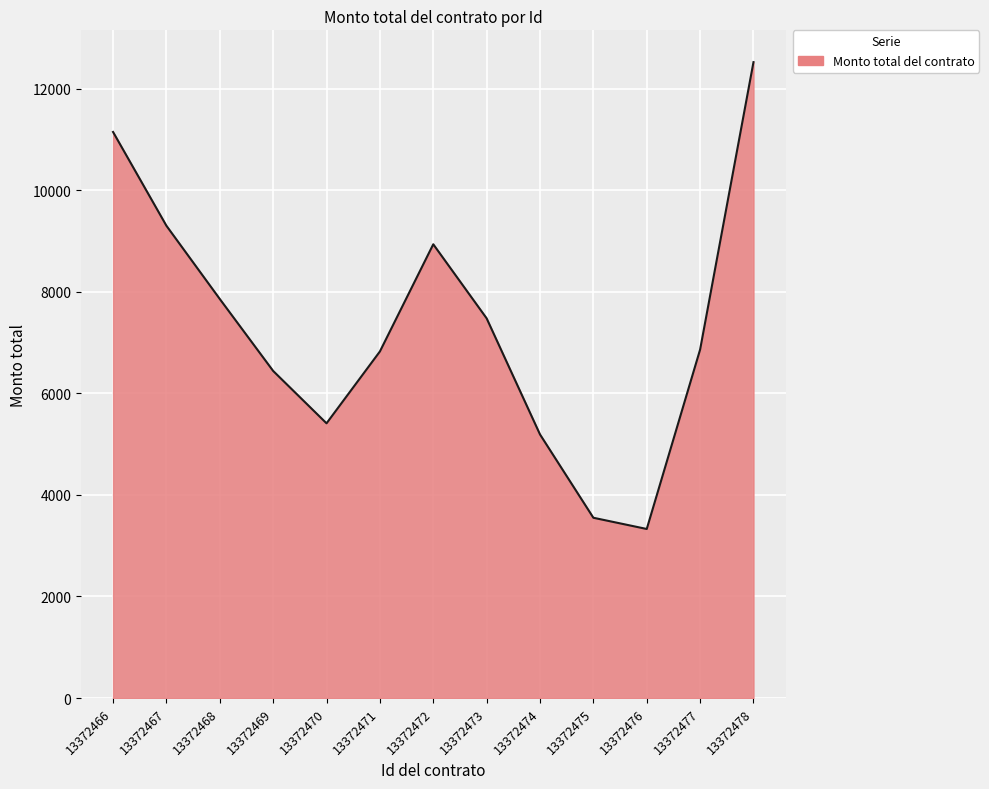

What is the change in value from 13372466 to 13372475?

-7599.6